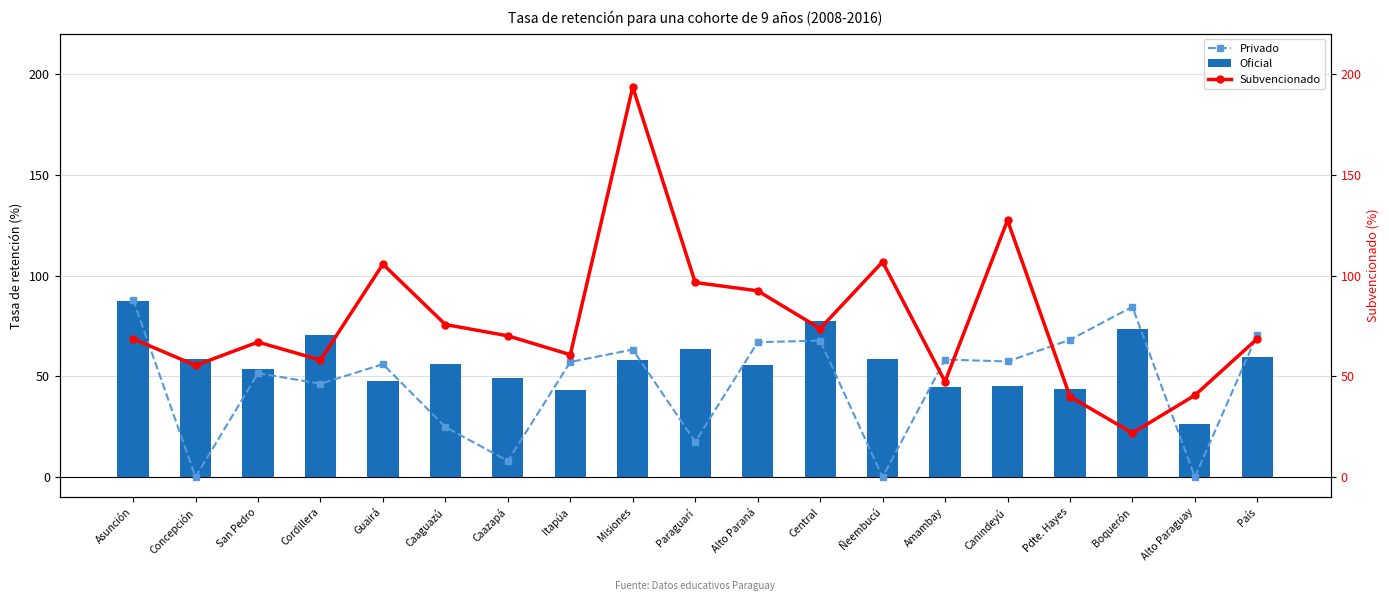

What is the maximum value for Privado?

88.1